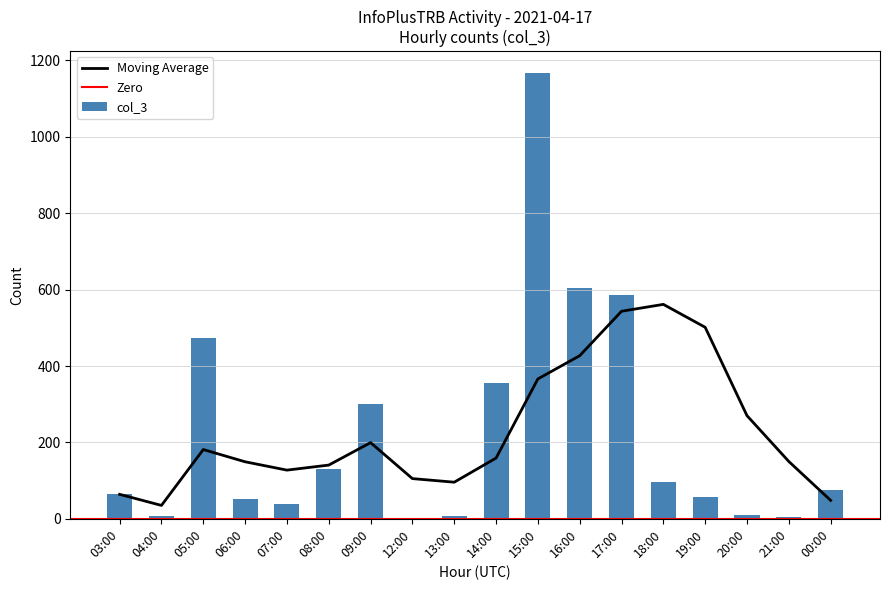

What is the difference between the values at 05:00 and 17:00?

111